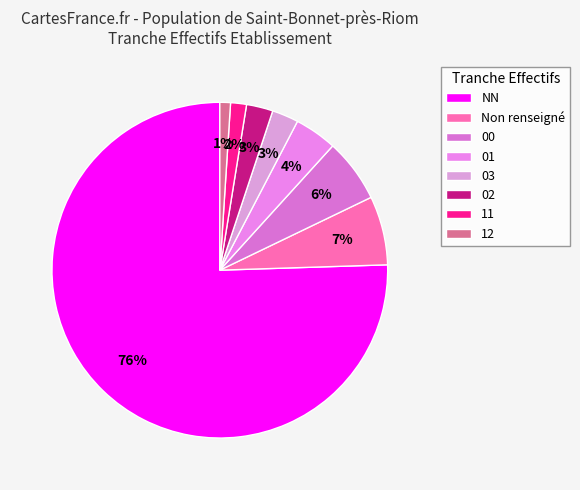

To the nearest percent, what portion does 03 represent?

3%